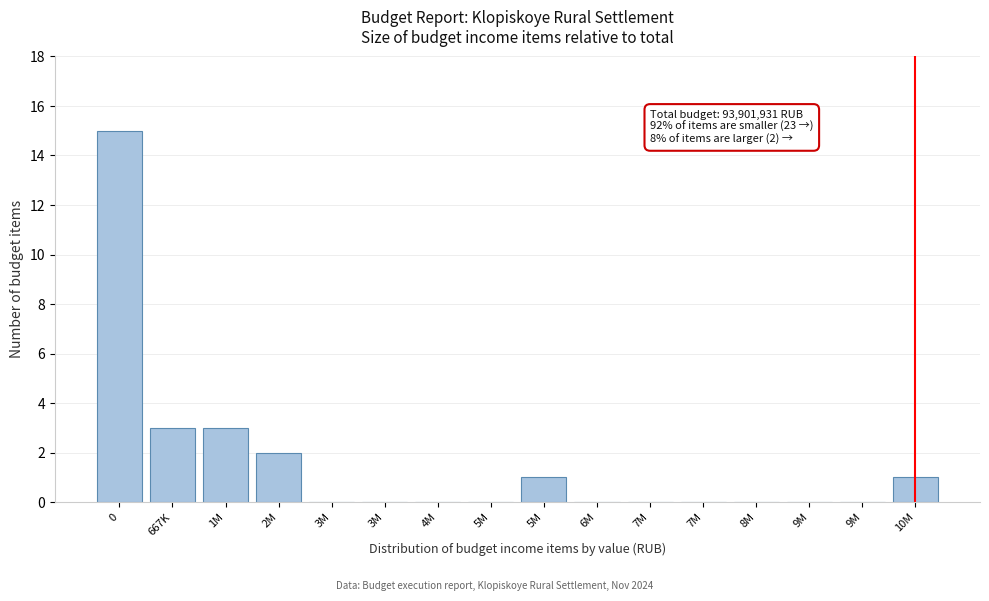

Are the bars horizontal?

No